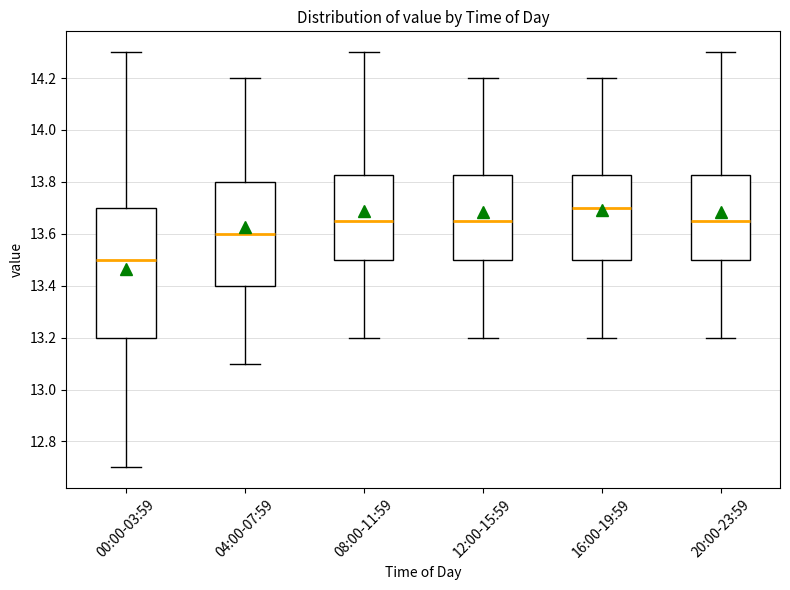

Where does the lower whisker of the box for 20:00-23:59 end on the y-axis? The values are not printed on the chart, so give them approximately, as read against the axis.

13.20